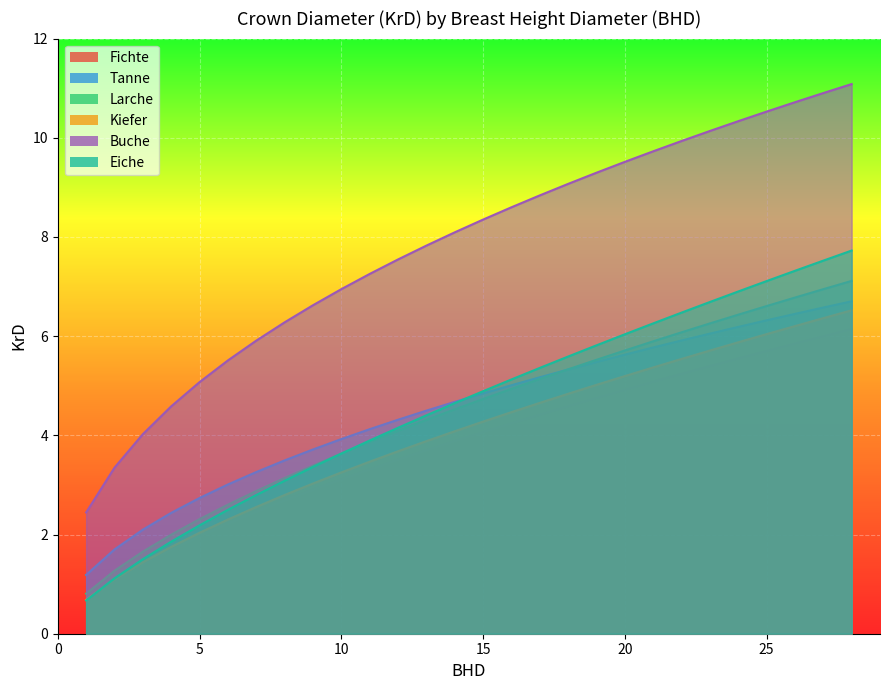

What is the difference between the second highest and second lowest values in the Buche series?

7.6